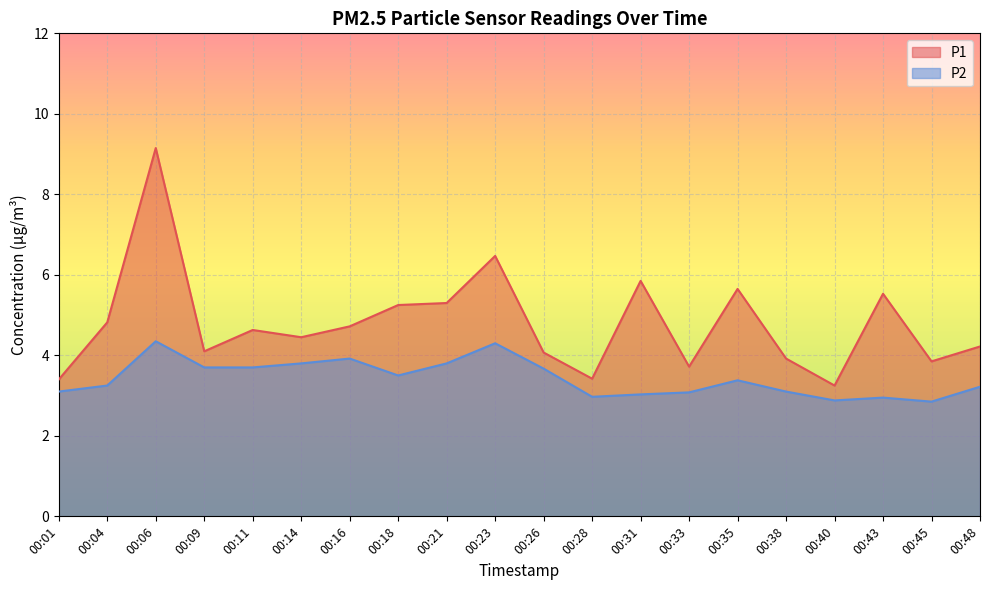

Rank the series by their maximum value, from highest to lowest.

P1, P2